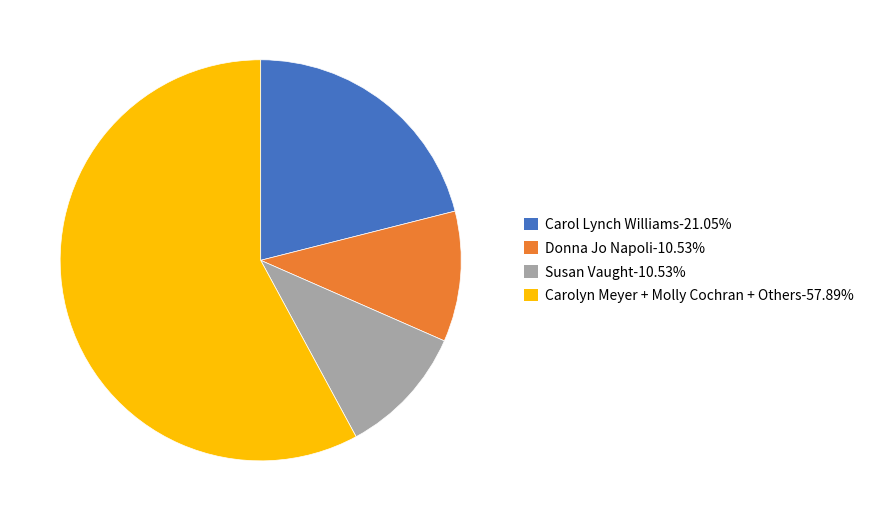

Do Carolyn Meyer + Molly Cochran + Others-57.89% and Carol Lynch Williams-21.05% together represent more than half of the pie?

Yes